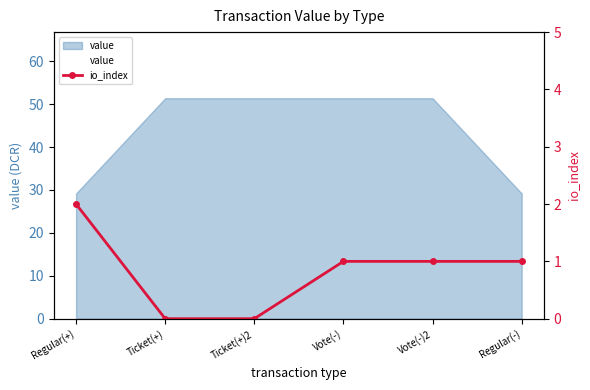

Where is the data nearest to the value 1?

Vote(-)